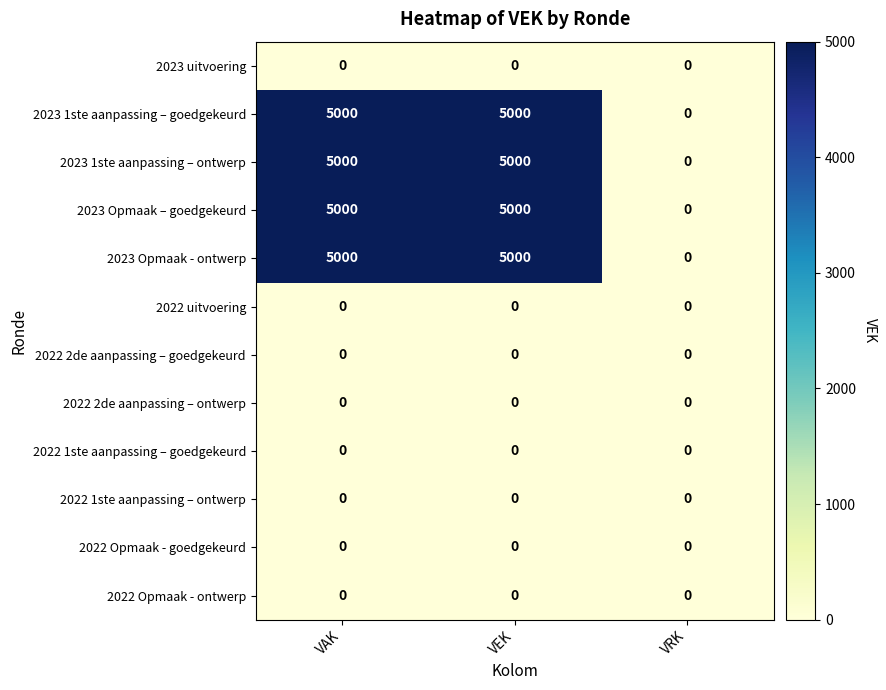

The 2023 1ste aanpassing – ontwerp series shows 0 at VRK. True or false?

True